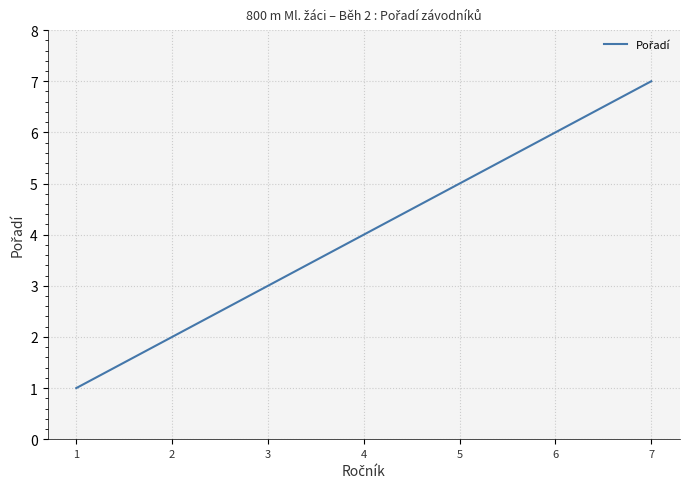

True or false: there are more than 1 points higher than both neighbors.

False